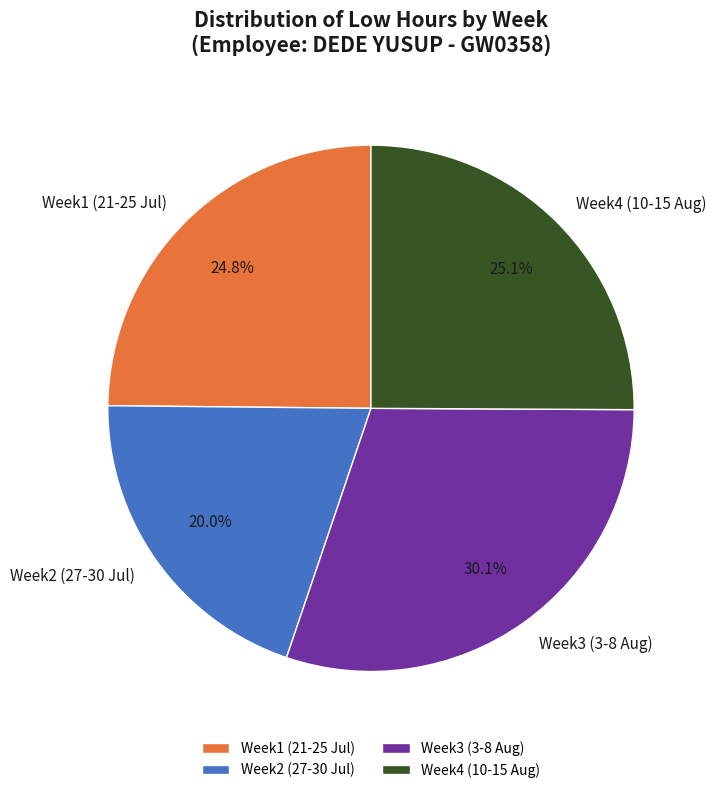

Is the sum of Week4 (10-15 Aug) and Week1 (21-25 Jul) greater than half?

No